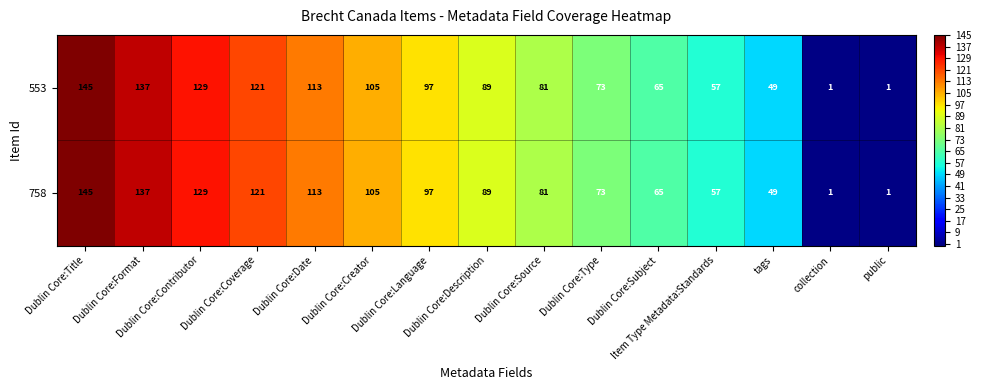

At how many categories does at least one series exceed 19?

13